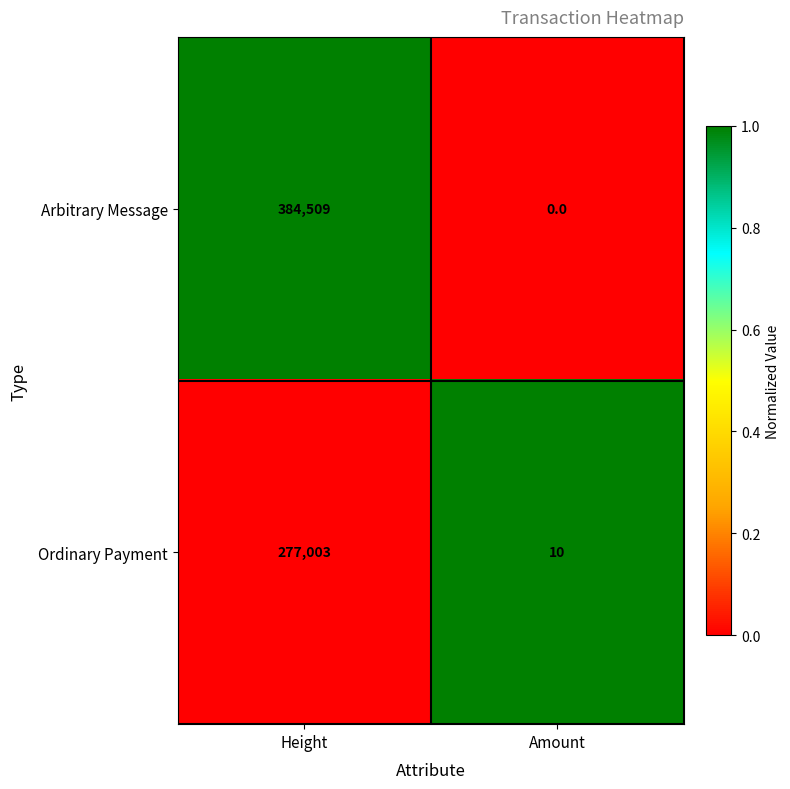

Count the number of categories in the chart.

2